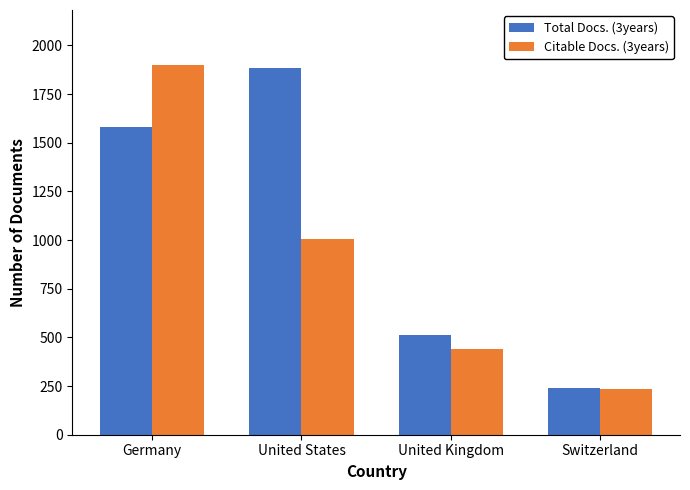

What is the maximum value shown in the chart?

1897